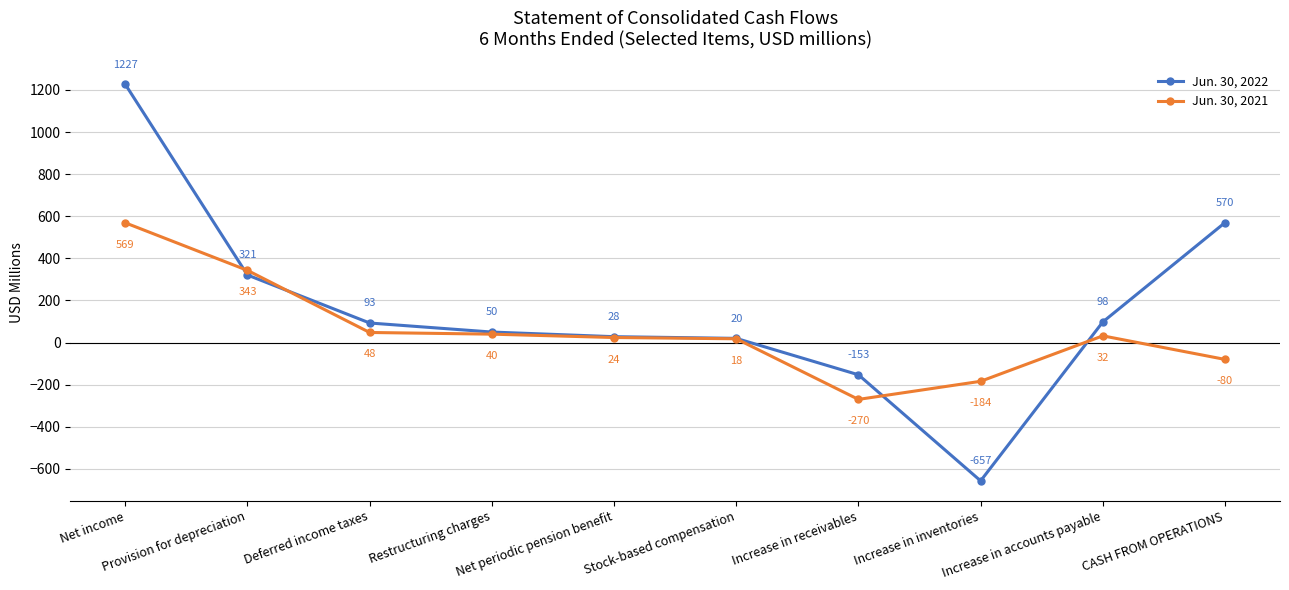

Between which two adjacent categories do Jun. 30, 2022 and Jun. 30, 2021 first intersect?

Net income and Provision for depreciation